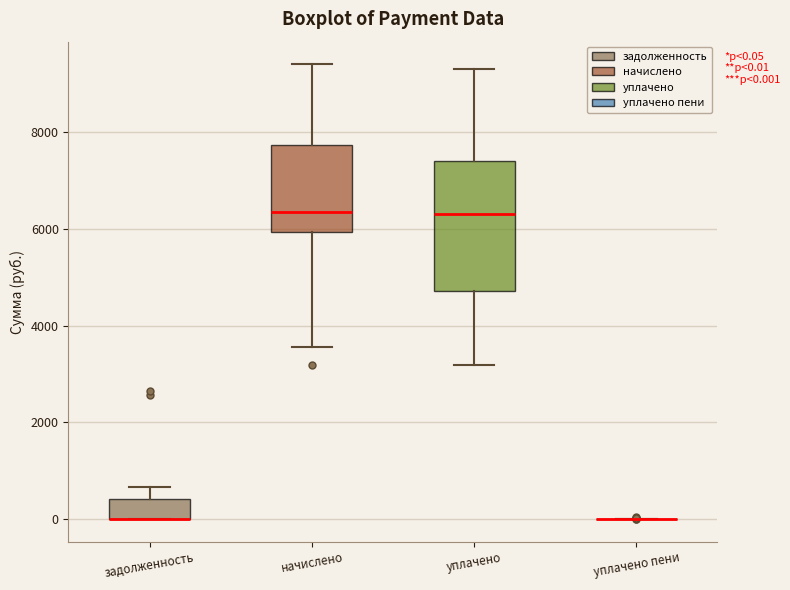

Comparing the boxes themselves (not the whiskers), which one is the tallest?

уплачено